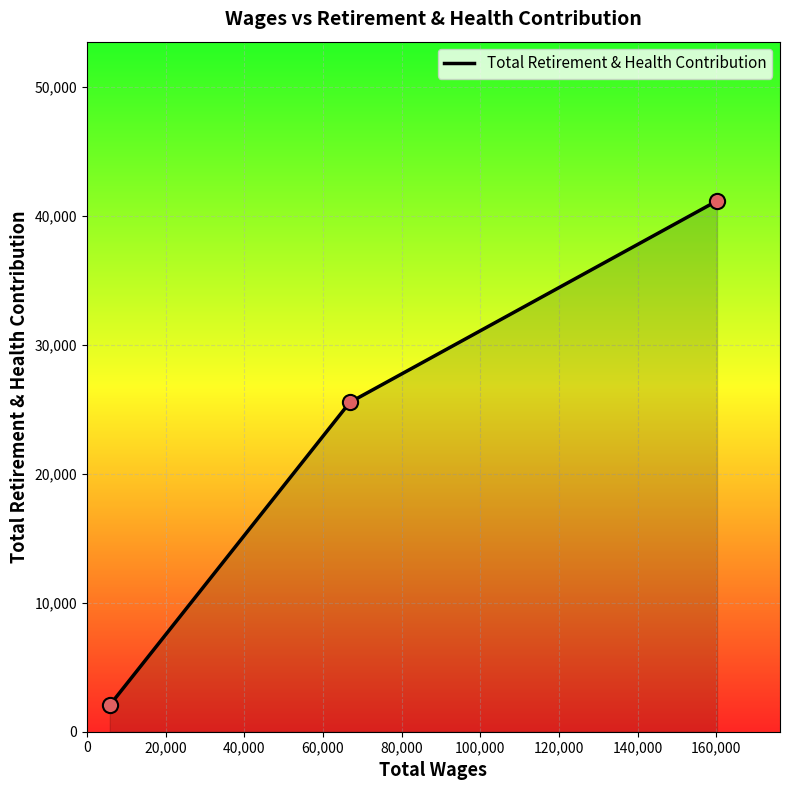

What is the minimum value shown in the chart?

2063